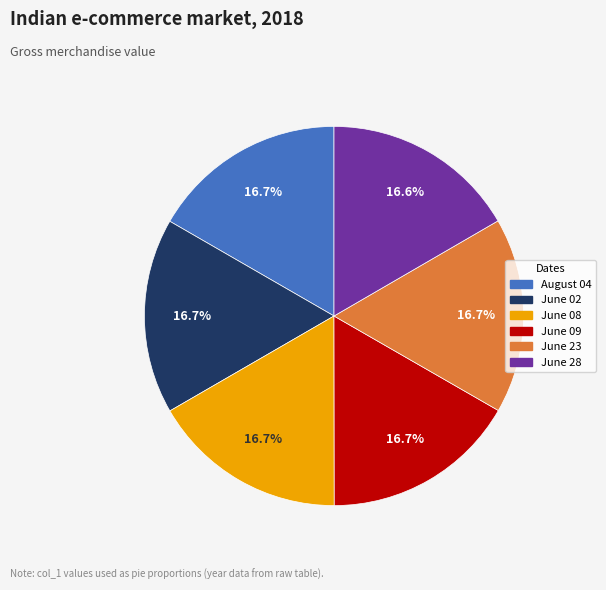

What percentage is the June 02 slice, to the nearest percent?

17%